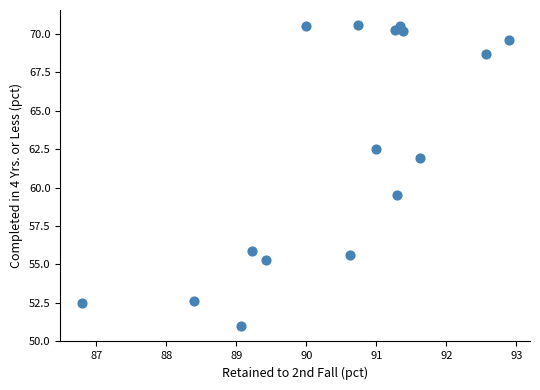

What is the range of X values (max minus min)?

6.1